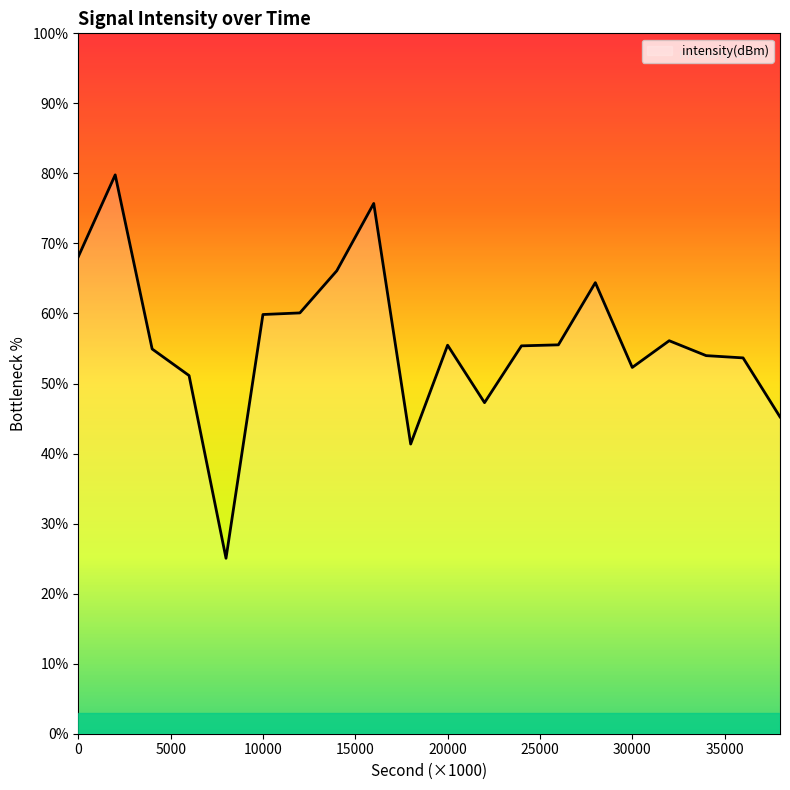

What is the maximum value shown in the chart?

79.8